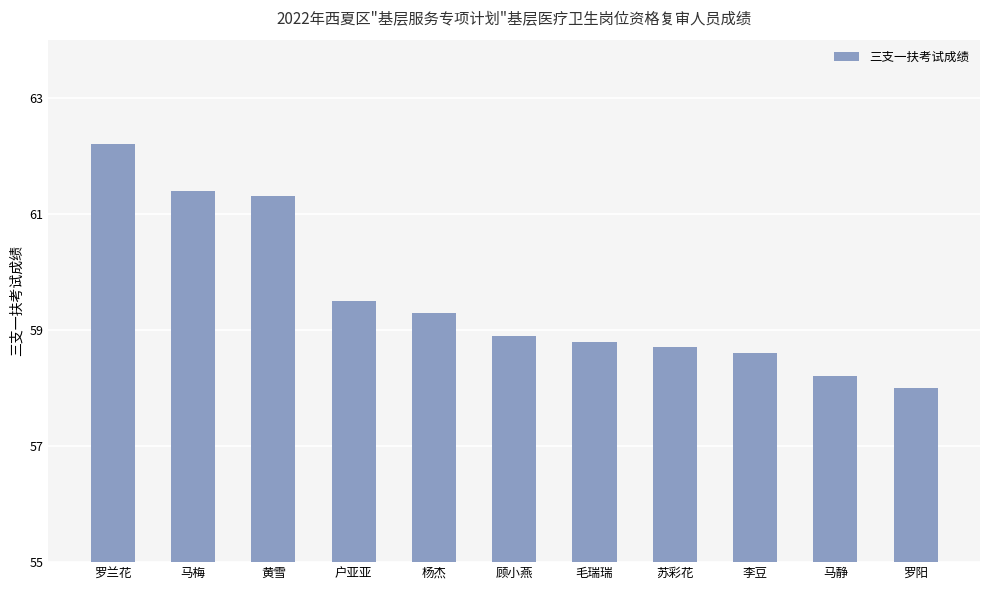

What is the average value?

59.5